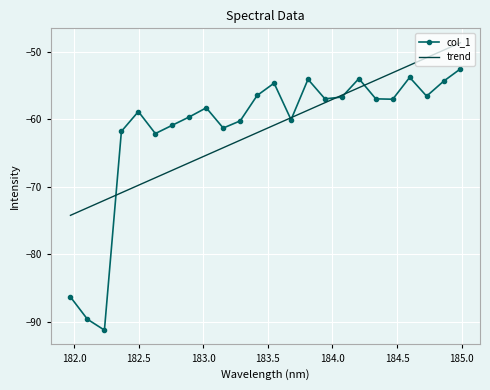

What is the difference between the second highest and minimum values in the col_1 series?

37.5